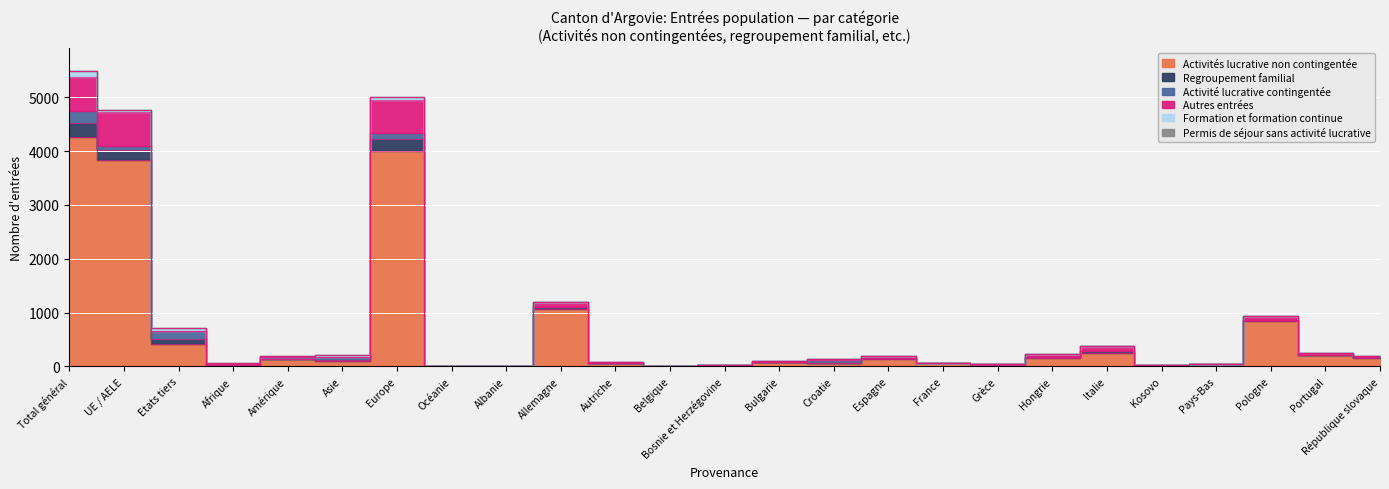

What are all the series names shown in the legend?

Activités lucrative non contingentée, Regroupement familial, Activité lucrative contingentée, Autres entrées, Formation et formation continue, Permis de séjour sans activité lucrative